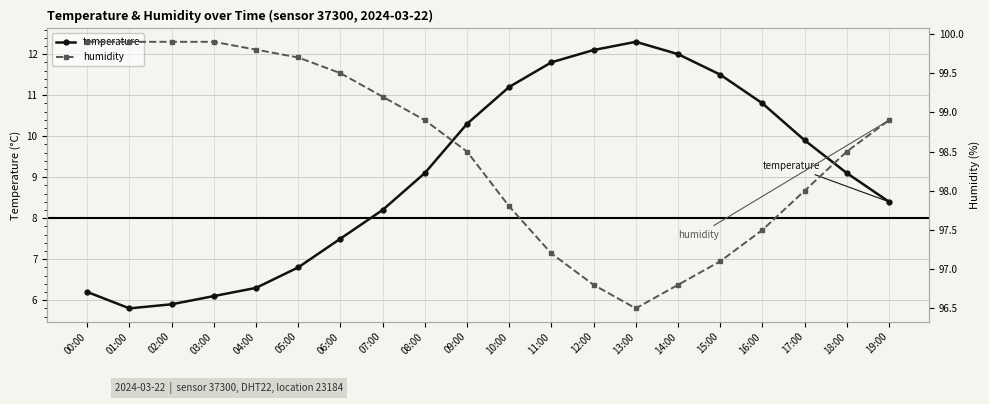

At which category does the chart reach its peak across all series?

00:00